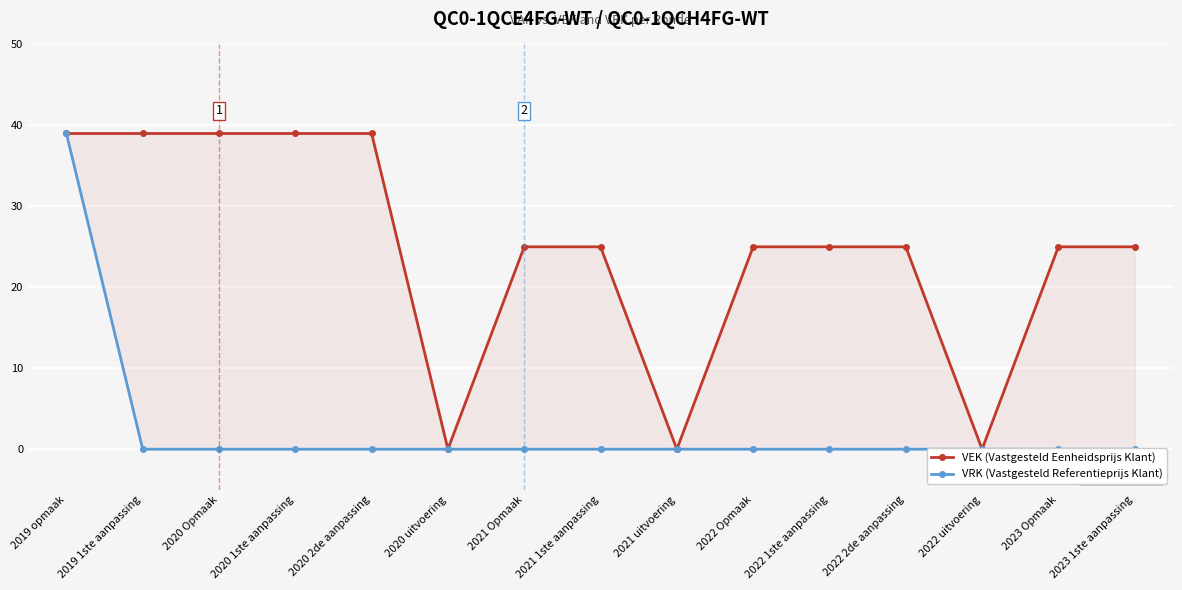

Is the value of VEK (Vastgesteld Eenheidsprijs Klant) at 2023 1ste aanpassing greater than the value of VRK (Vastgesteld Referentieprijs Klant) at 2020 2de aanpassing?

Yes